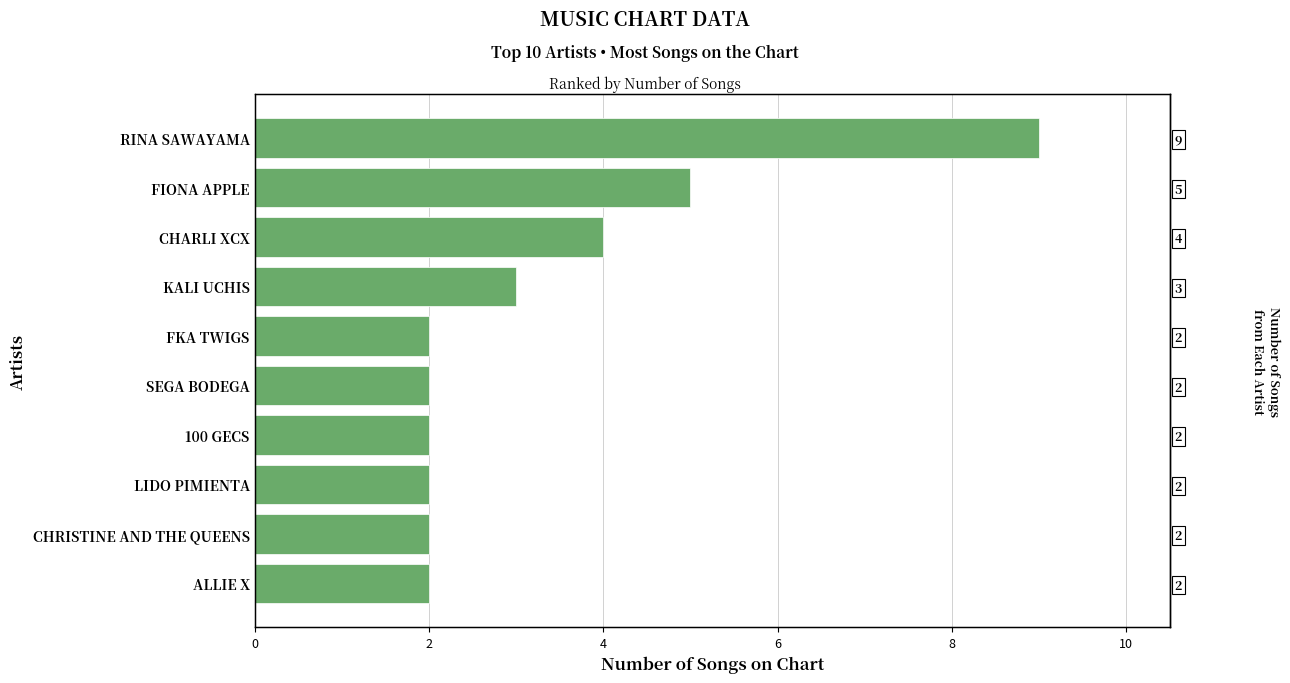

Reading left to right, transcribe all the data shown in this chart.

2	2	2	2	2	2	3	4	5	9